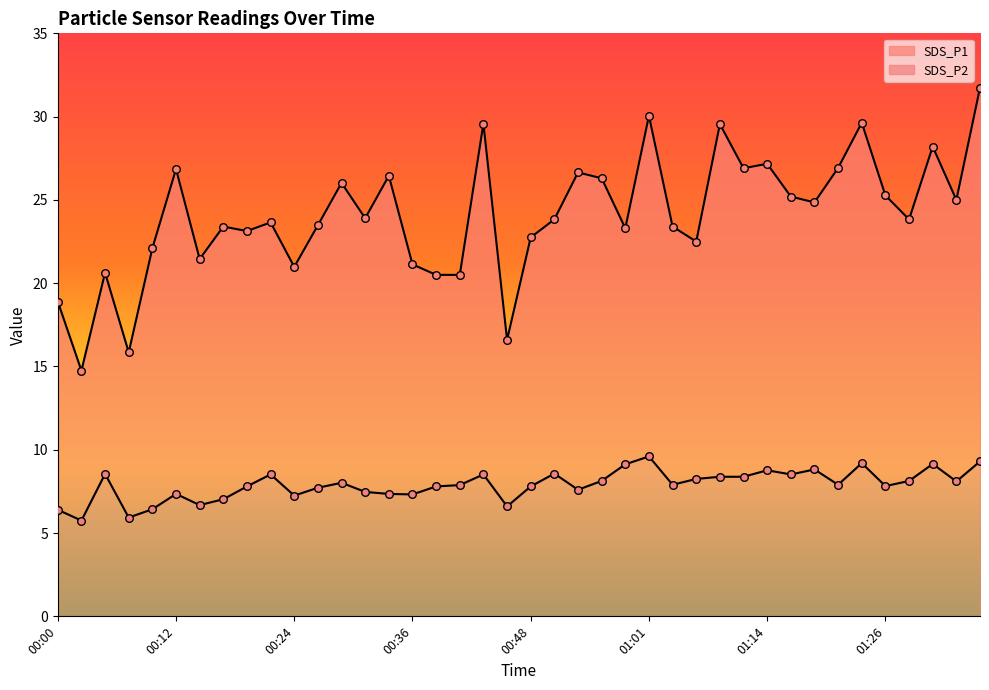

Which series reaches the maximum Y coordinate?

SDS_P1